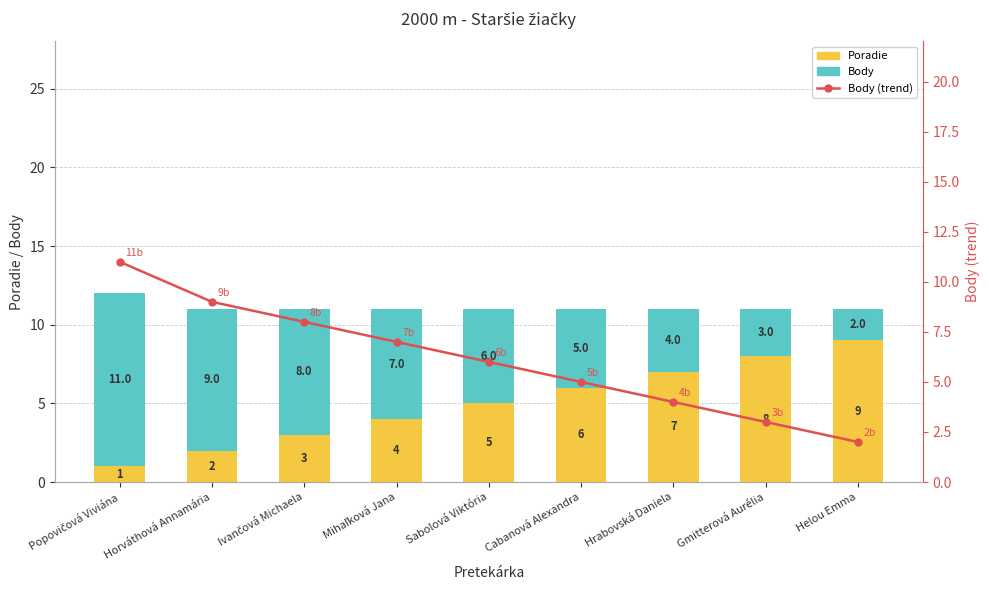

What is the value of the Body (trend) bar at the 9th from the left?

2